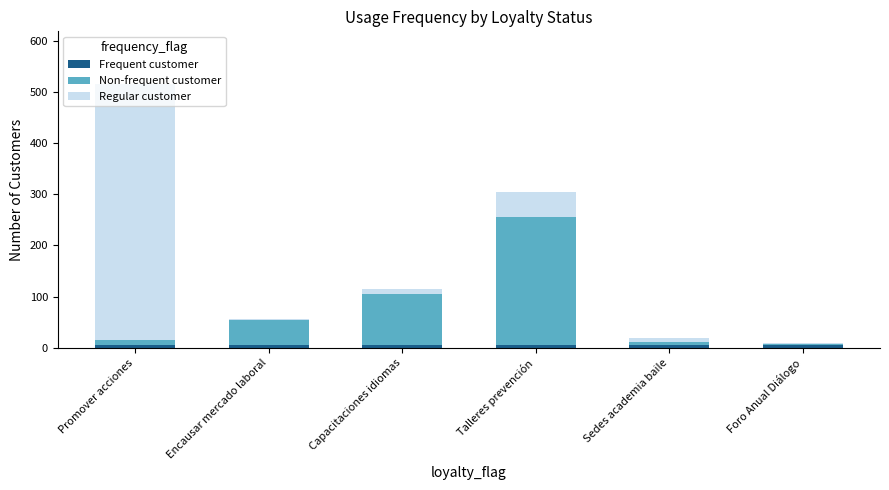

At which category is the sum across all series the highest?

Promover acciones